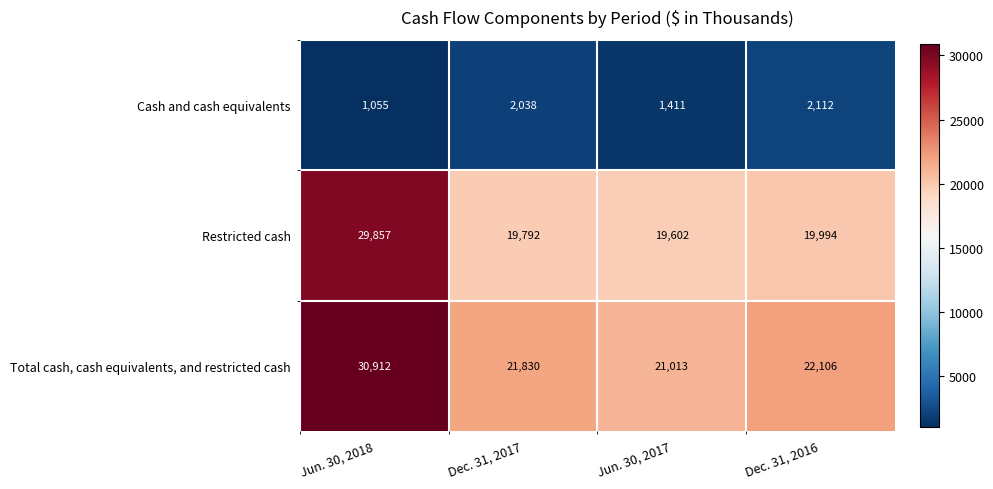

Which series has the widest spread of values?

Restricted cash